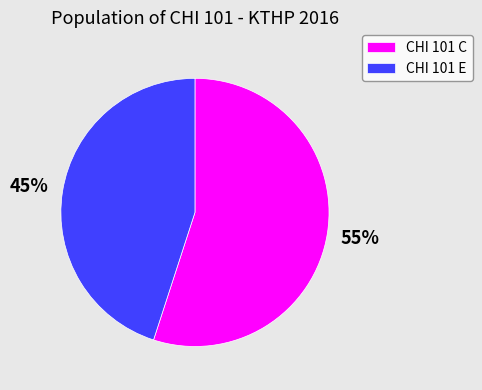

True or false: CHI 101 E accounts for 45% of the total.

True